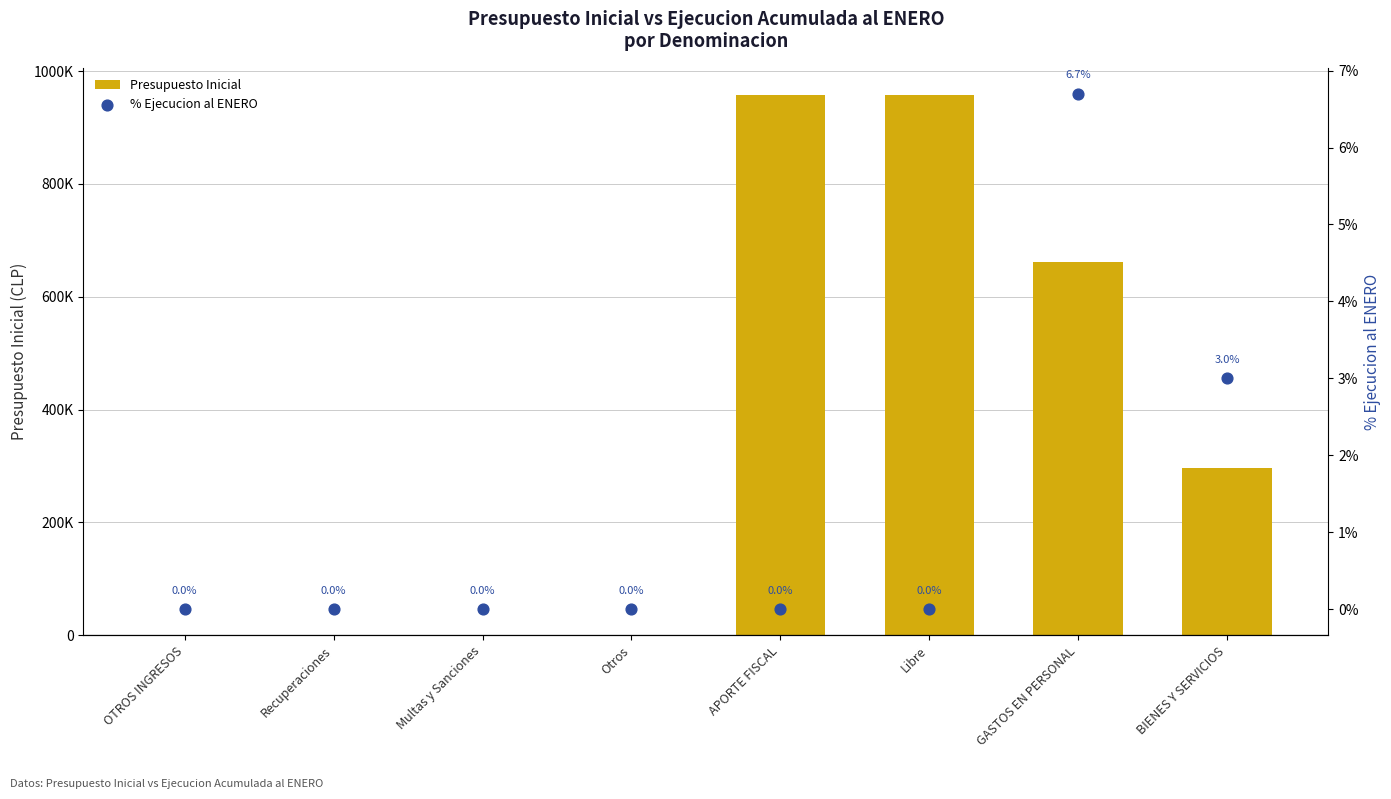

Which series reaches the minimum Y coordinate?

% Ejecucion al ENERO